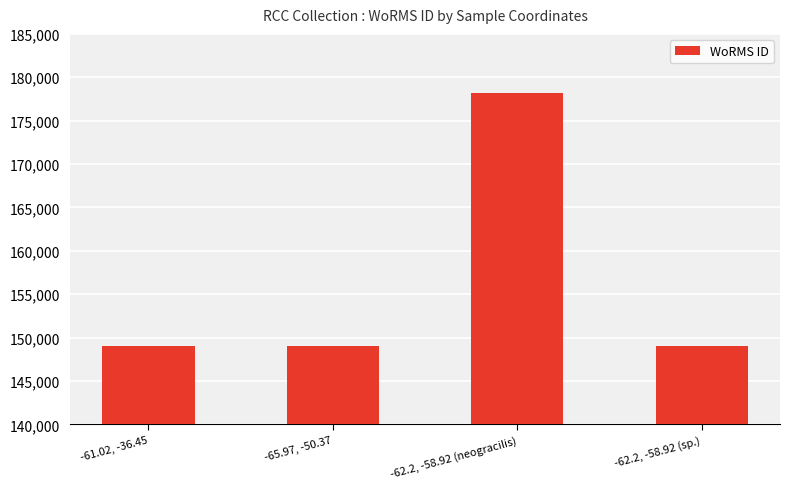

How many distinct data groups are displayed?

1